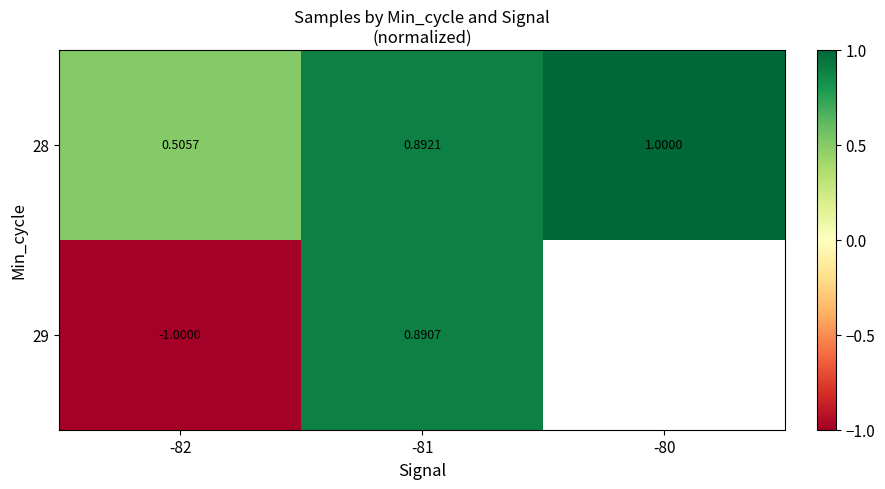

What is the greatest value displayed?

1.0